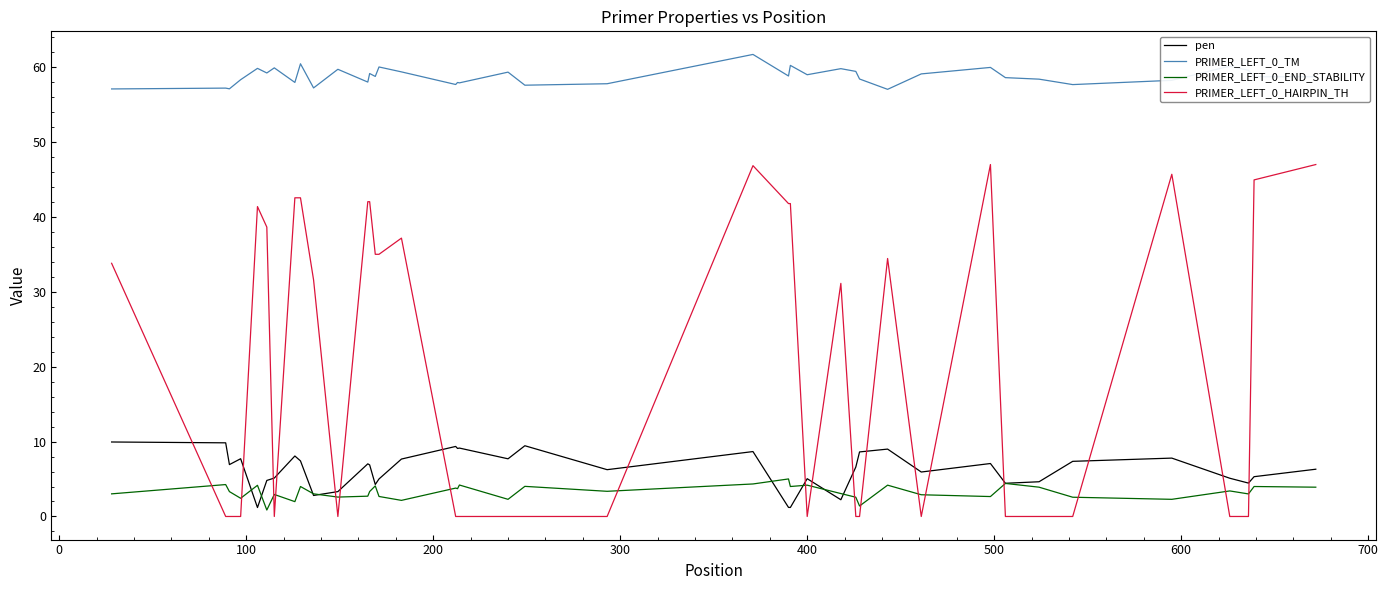

Does the chart display data point markers on the line(s)?

No